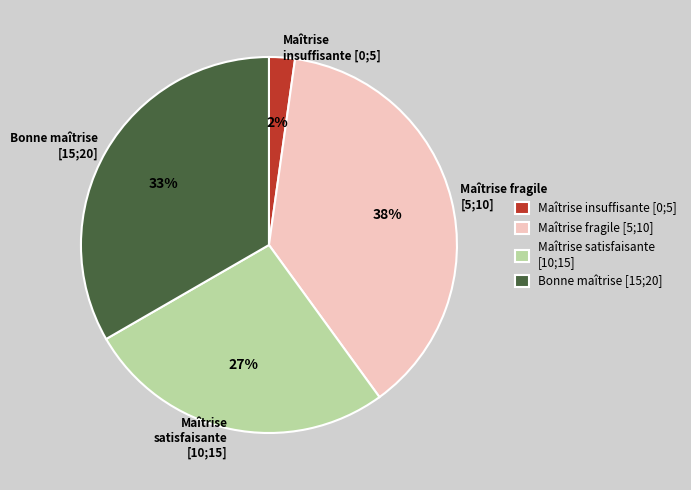

True or false: Bonne maîtrise [15;20] accounts for 21% of the total.

False